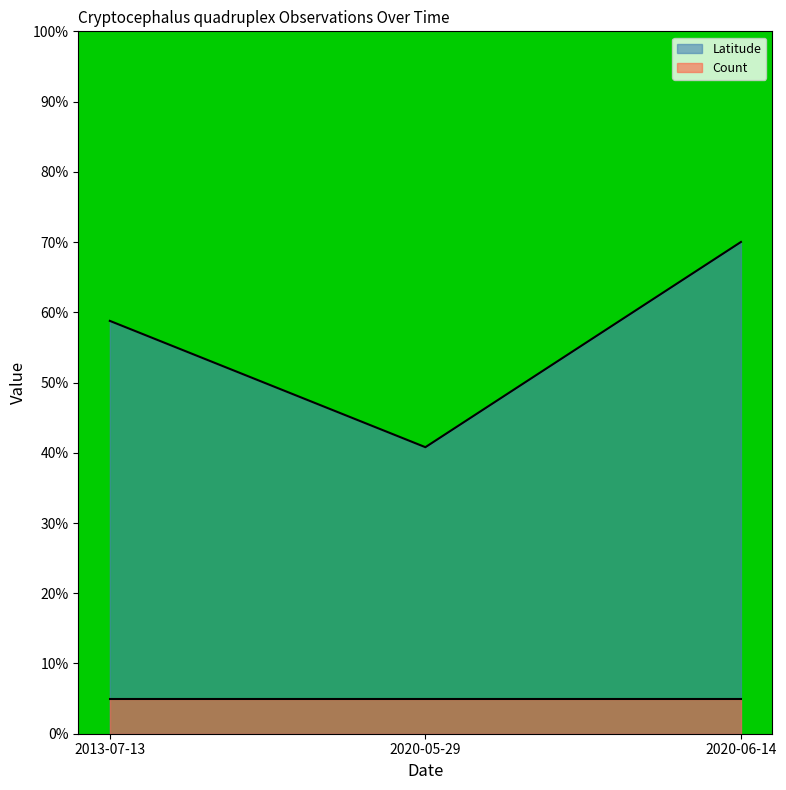

Reading left to right, what are all the values shown in this chart?

2013-07-13=58.8	2020-05-29=40.8	2020-06-14=70.0